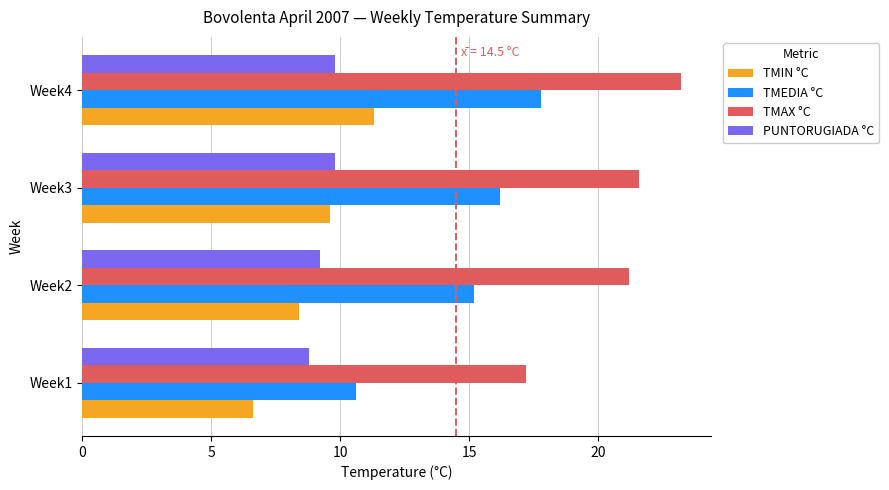

What are all the series names shown in the legend?

TMIN °C, TMEDIA °C, TMAX °C, PUNTORUGIADA °C